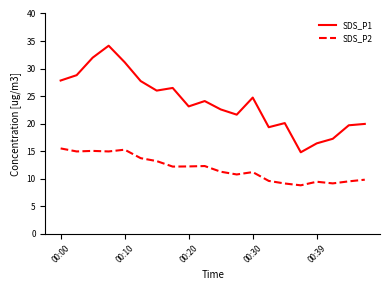

Which series has the largest range (max minus min)?

SDS_P1